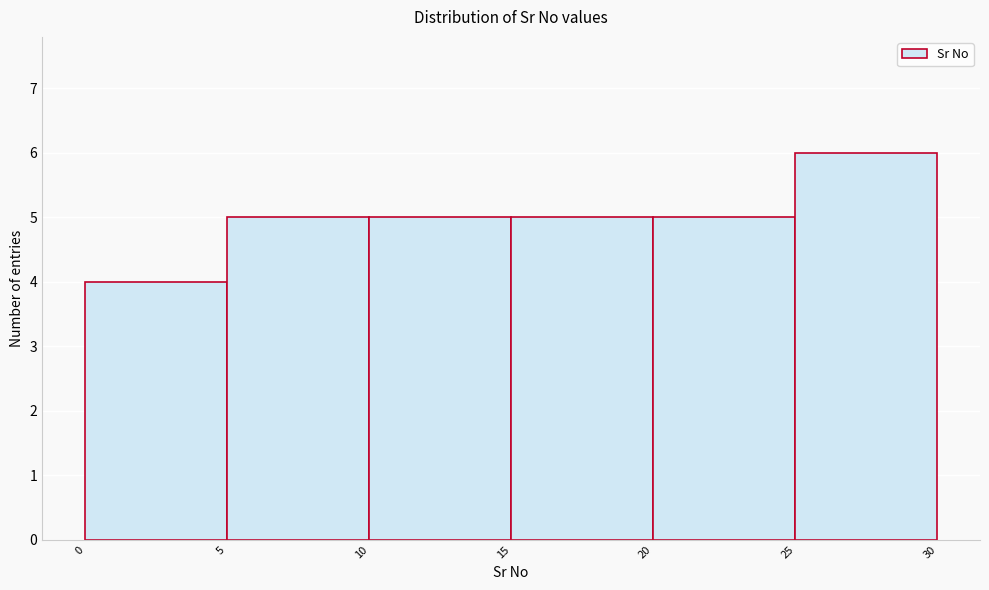

Reading left to right, transcribe this chart: for each bar, give the range it covers on the x-axis and its height. The values are not printed on the chart, so give them approximately, as read against the axis.

0 to 5: 4
5 to 10: 5
10 to 15: 5
15 to 20: 5
20 to 25: 5
25 to 30: 6